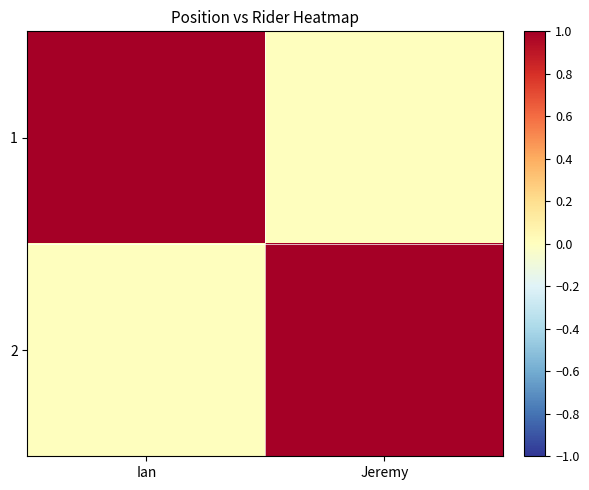

What is the total value across all series at Jeremy?

1